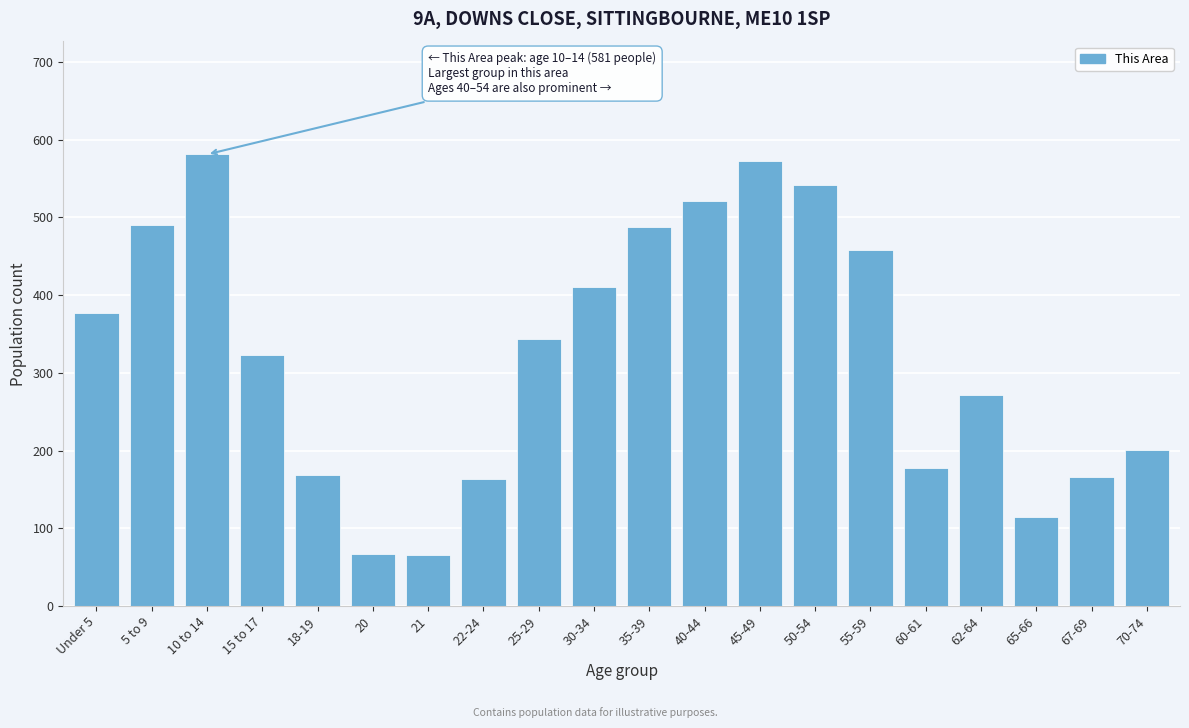

What is the change in value from 35-39 to 67-69?

-322